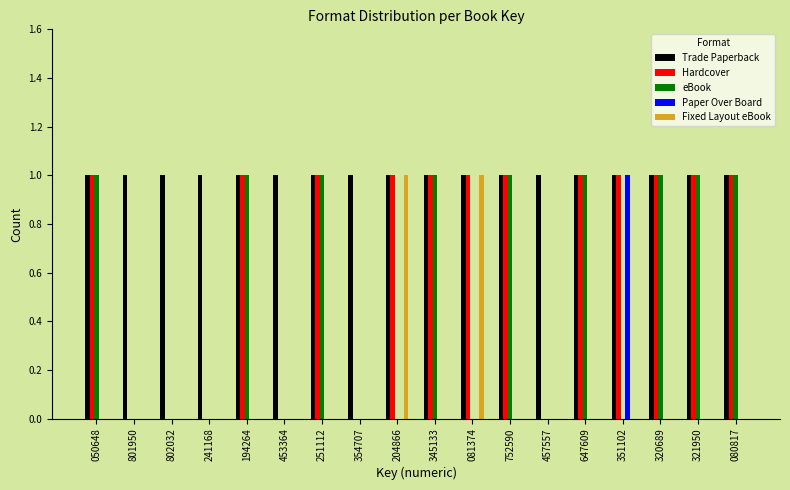

The value of Trade Paperback at 453364 is 2. True or false?

False